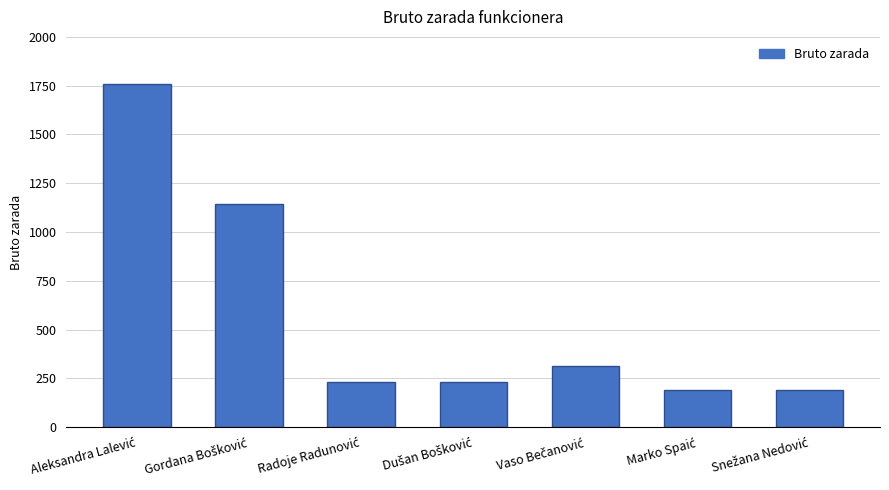

What is the minimum value shown in the chart?

188.7